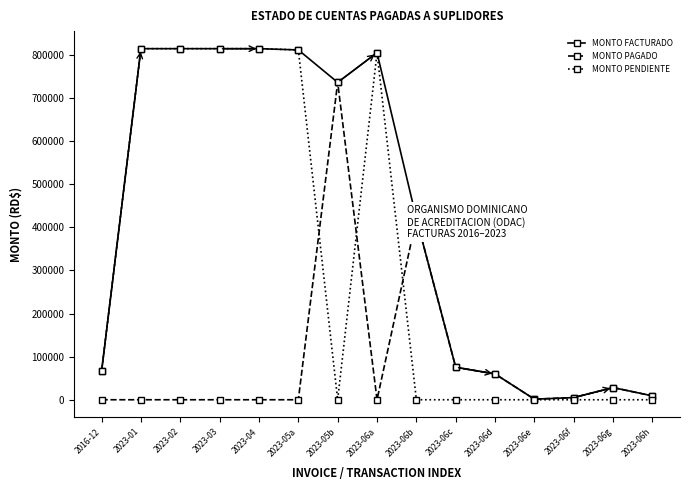

List the series in order of their overall mean, highest first.

MONTO FACTURADO, MONTO PENDIENTE, MONTO PAGADO